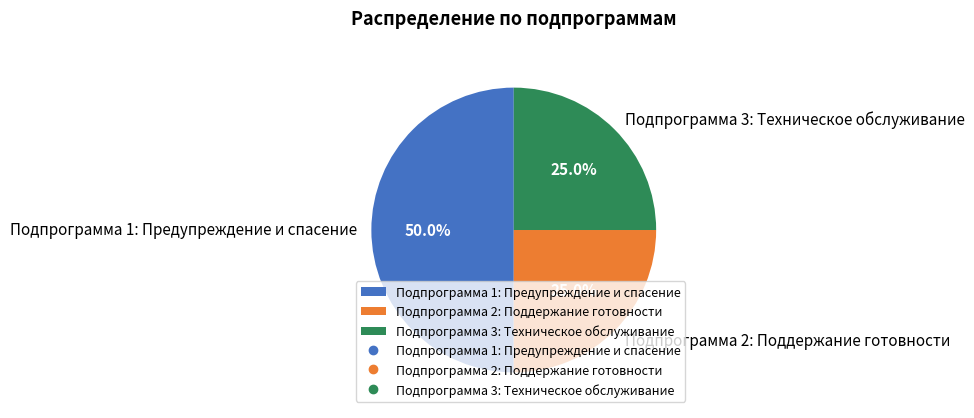

What is the ratio of the value at Подпрограмма 2: Поддержание готовности to the value at Подпрограмма 1: Предупреждение и спасение?

0.5